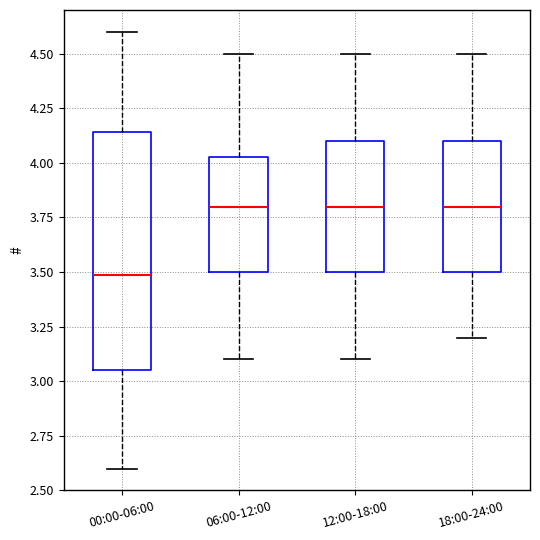

Reading left to right, read every box against the y-axis: the position of its median line, the range the box covers, and the ends of its whiskers. The values are not printed on the chart, so give them approximately, as read against the axis.

00:00-06:00: median 3.50, box 3.05 to 4.15, whiskers 2.60 to 4.60
06:00-12:00: median 3.80, box 3.50 to 4.05, whiskers 3.10 to 4.50
12:00-18:00: median 3.80, box 3.50 to 4.10, whiskers 3.10 to 4.50
18:00-24:00: median 3.80, box 3.50 to 4.10, whiskers 3.20 to 4.50